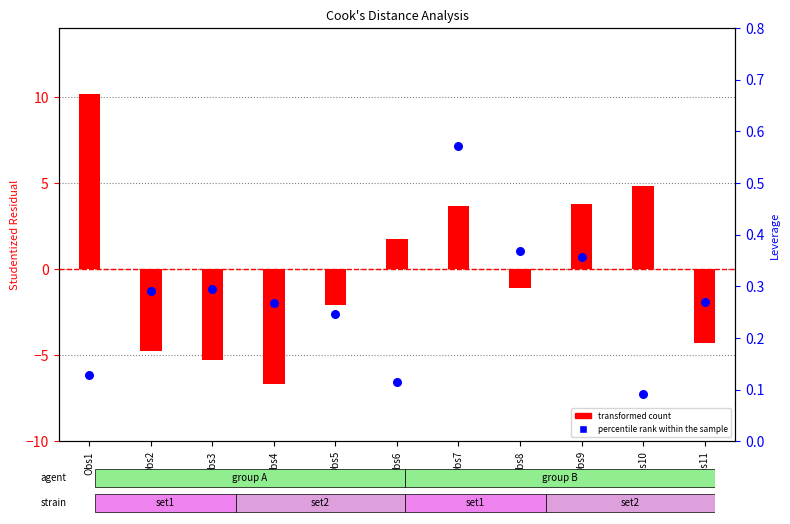

At which category is the sum across all series the highest?

Obs1